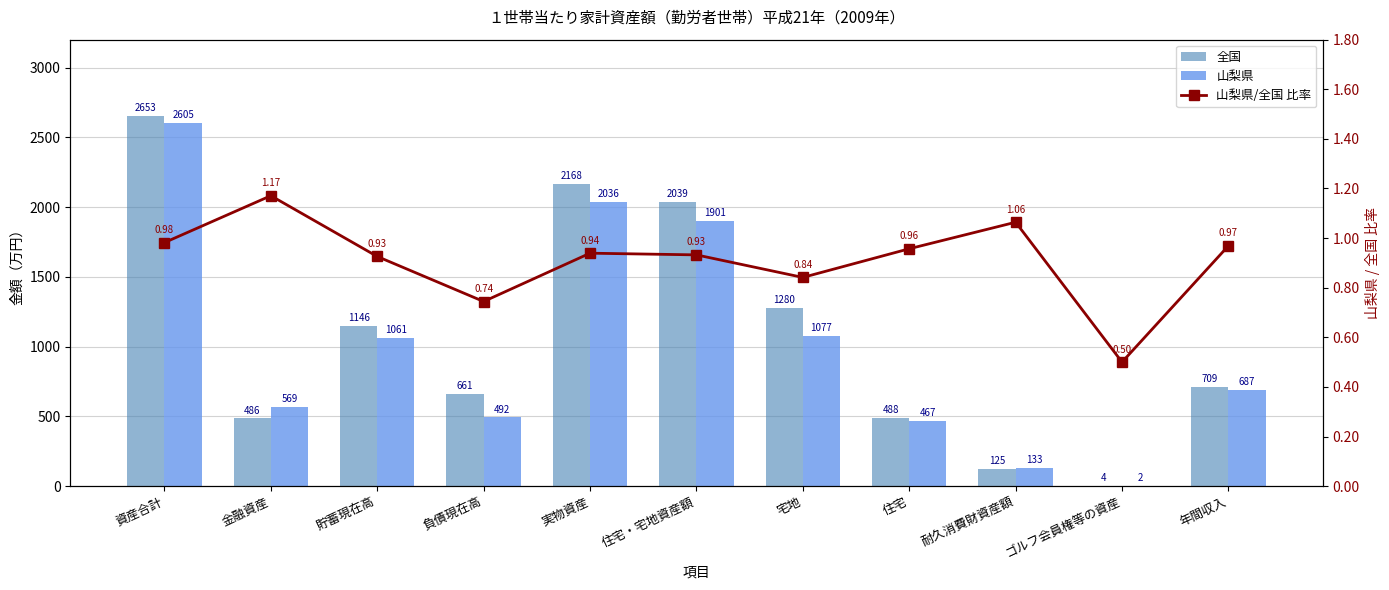

Reading left to right, extract all data points from this chart.

全国: 資産合計=2653.0	金融資産=486.0	貯蓄現在高=1146.0	負債現在高=661.0	実物資産=2168.0	住宅・宅地資産額=2039.0	宅地=1280.0	住宅=488.0	耐久消費財資産額=125.0	ゴルフ会員権等の資産=4.0	年間収入=709.0
山梨県: 資産合計=2605.0	金融資産=569.0	貯蓄現在高=1061.0	負債現在高=492.0	実物資産=2036.0	住宅・宅地資産額=1901.0	宅地=1077.0	住宅=467.0	耐久消費財資産額=133.0	ゴルフ会員権等の資産=2.0	年間収入=687.0
山梨県/全国 比率: 資産合計=1.0	金融資産=1.2	貯蓄現在高=0.9	負債現在高=0.7	実物資産=0.9	住宅・宅地資産額=0.9	宅地=0.8	住宅=1.0	耐久消費財資産額=1.1	ゴルフ会員権等の資産=0.5	年間収入=1.0